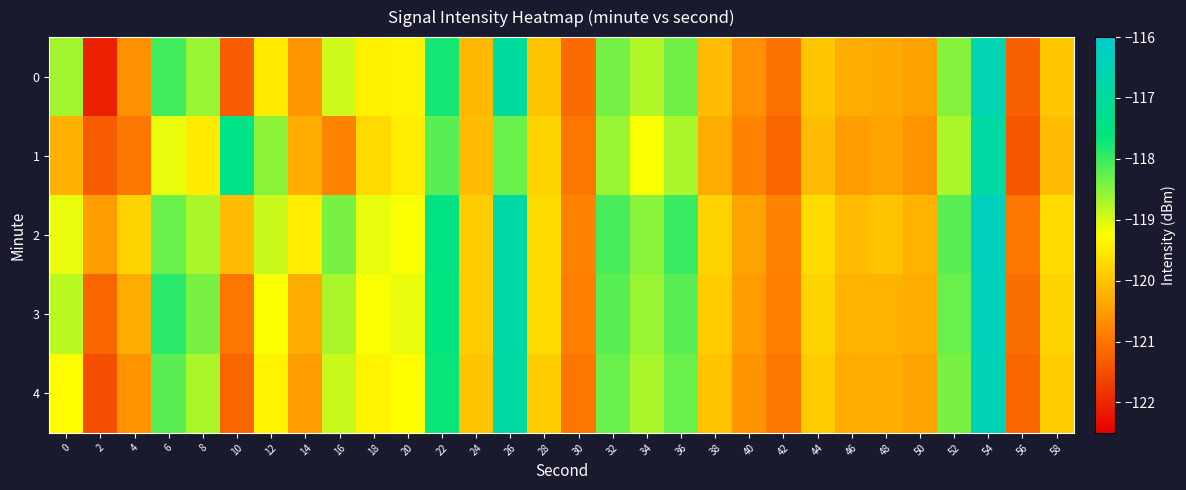

How many distinct data groups are displayed?

5